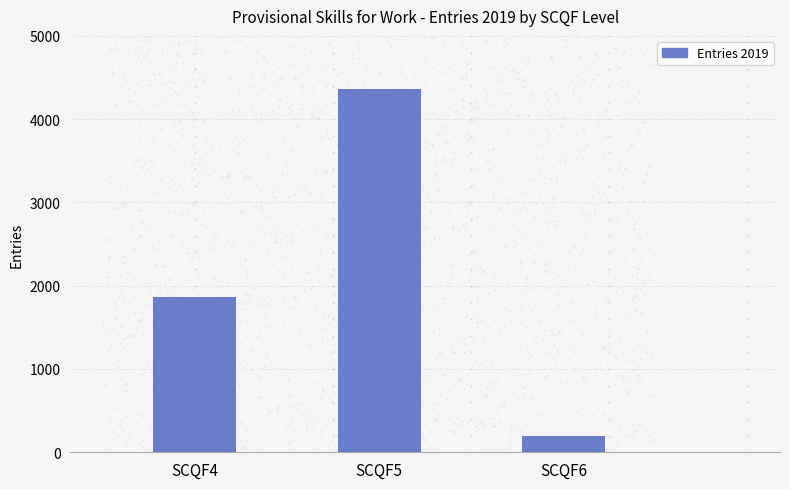

Between SCQF5 and SCQF6, which is larger?

SCQF5